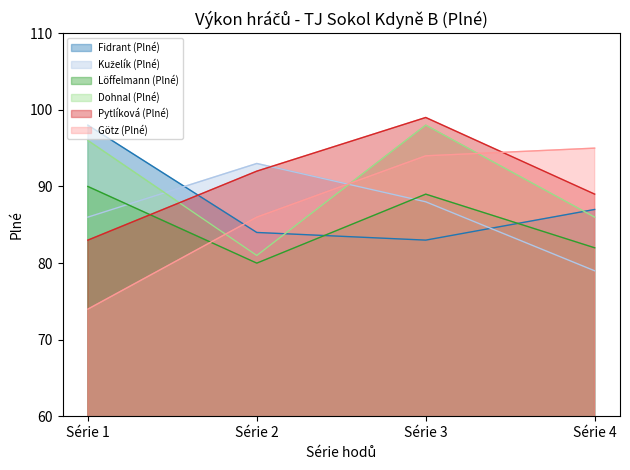

What is the minimum value for Fidrant (Plné)?

83